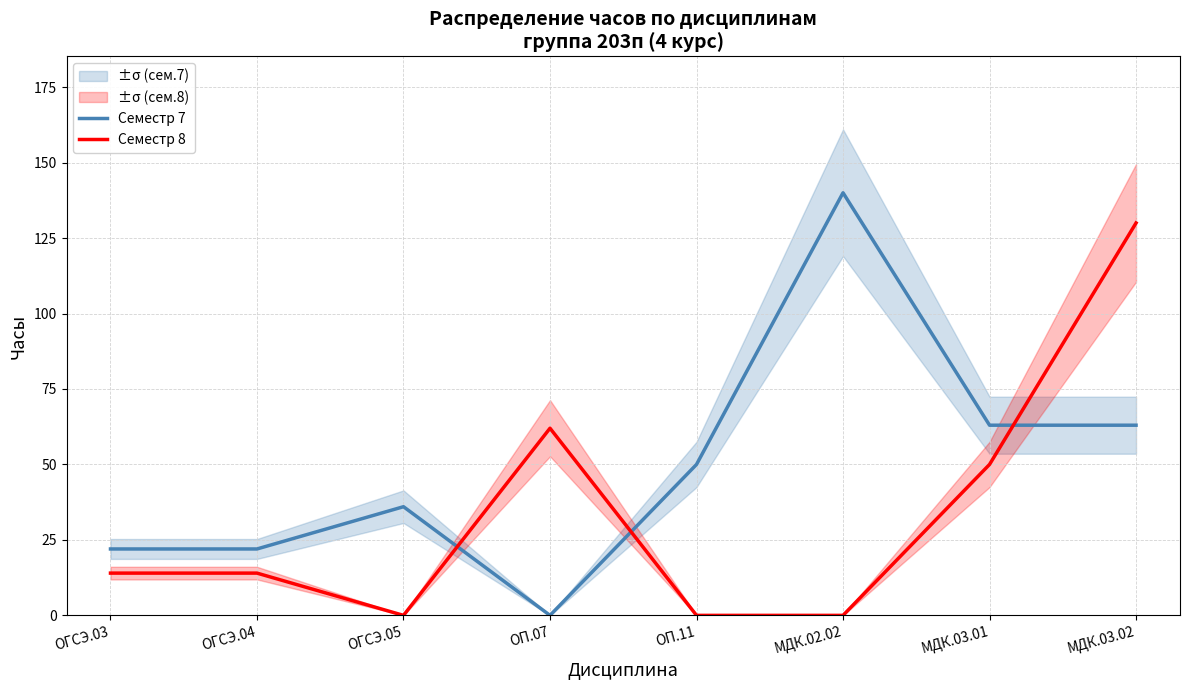

Does the chart display data point markers on the line(s)?

No